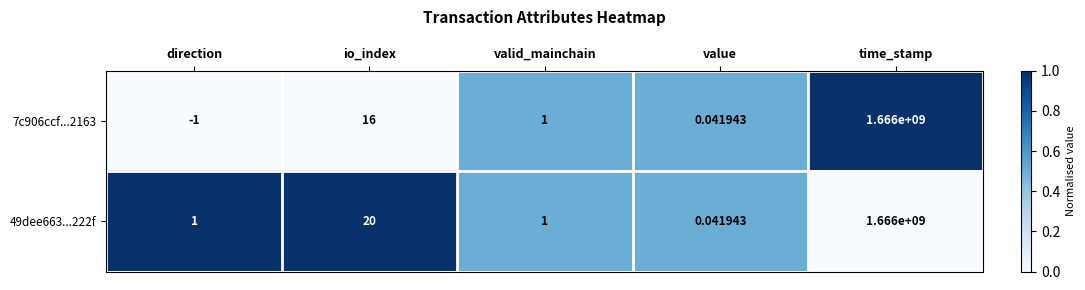

Which category has the lowest value in the 49dee663...222f series?

value